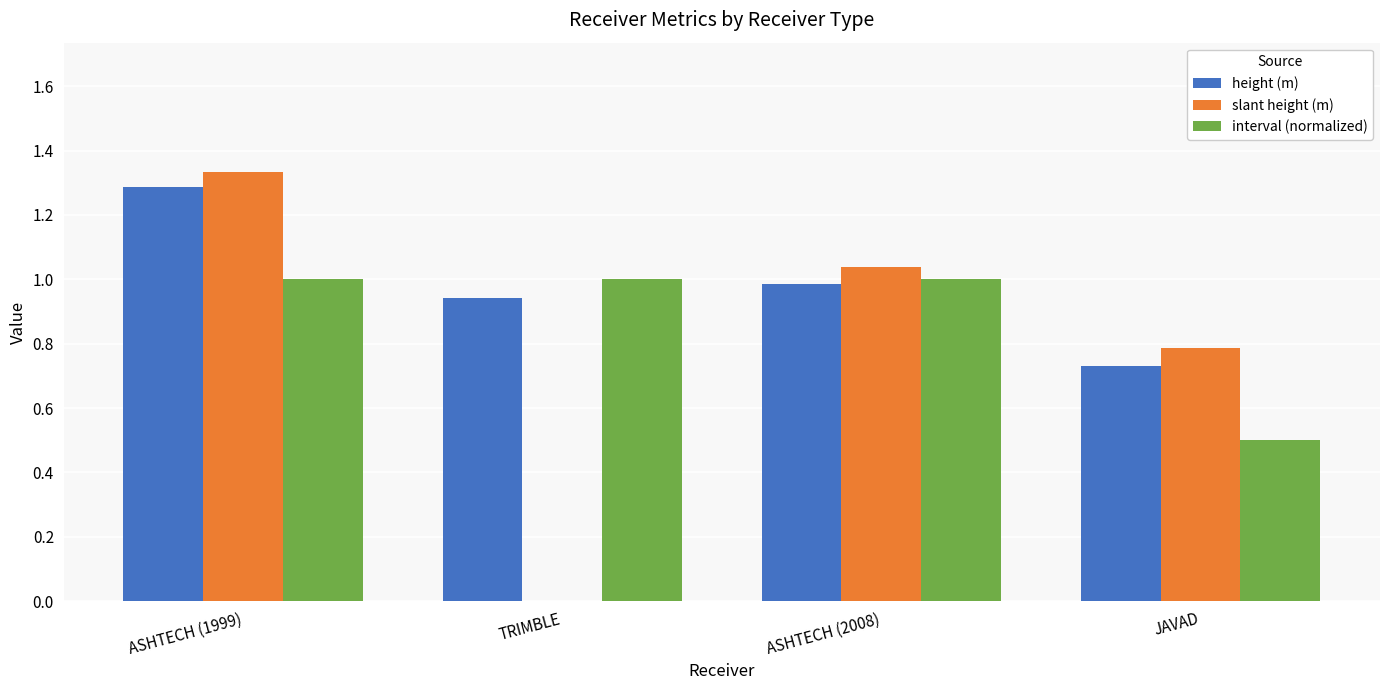

What is the sum of all height (m) values?

3.9